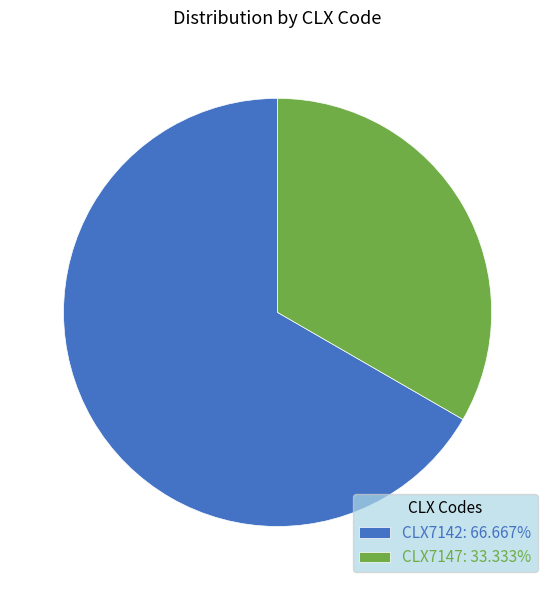

What is the ratio of the value at CLX7142 to the value at CLX7147?

2.0